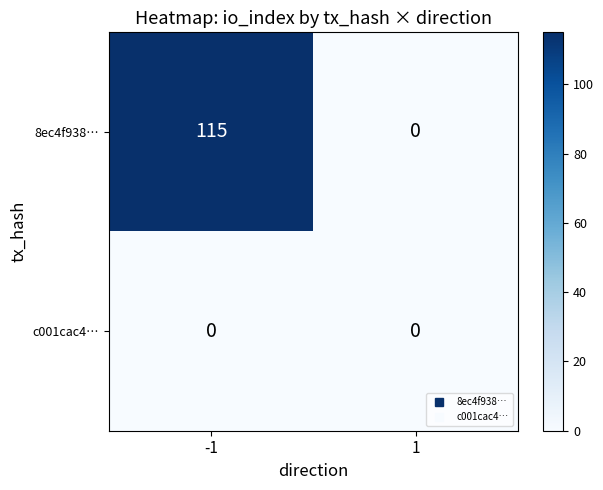

Reading right to left, extract all data points from this chart.

8ec4f938…: 1=0	-1=115
c001cac4…: 1=0	-1=0